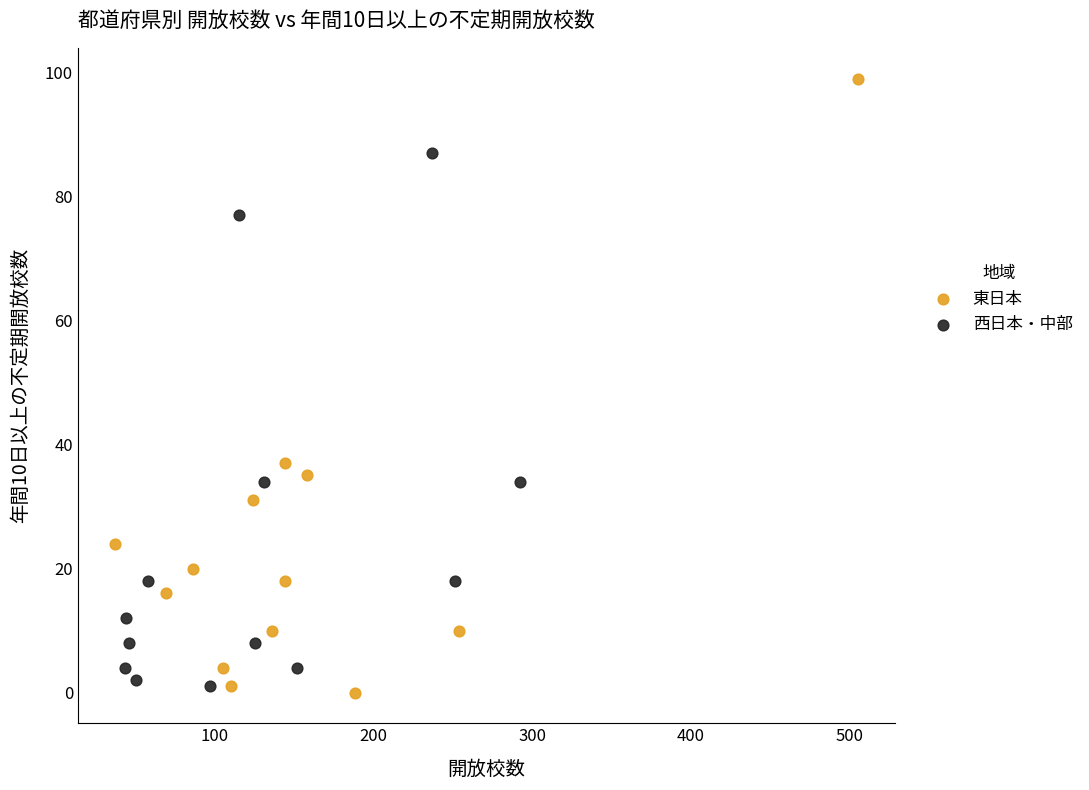

Which series contains the lowest Y value?

東日本